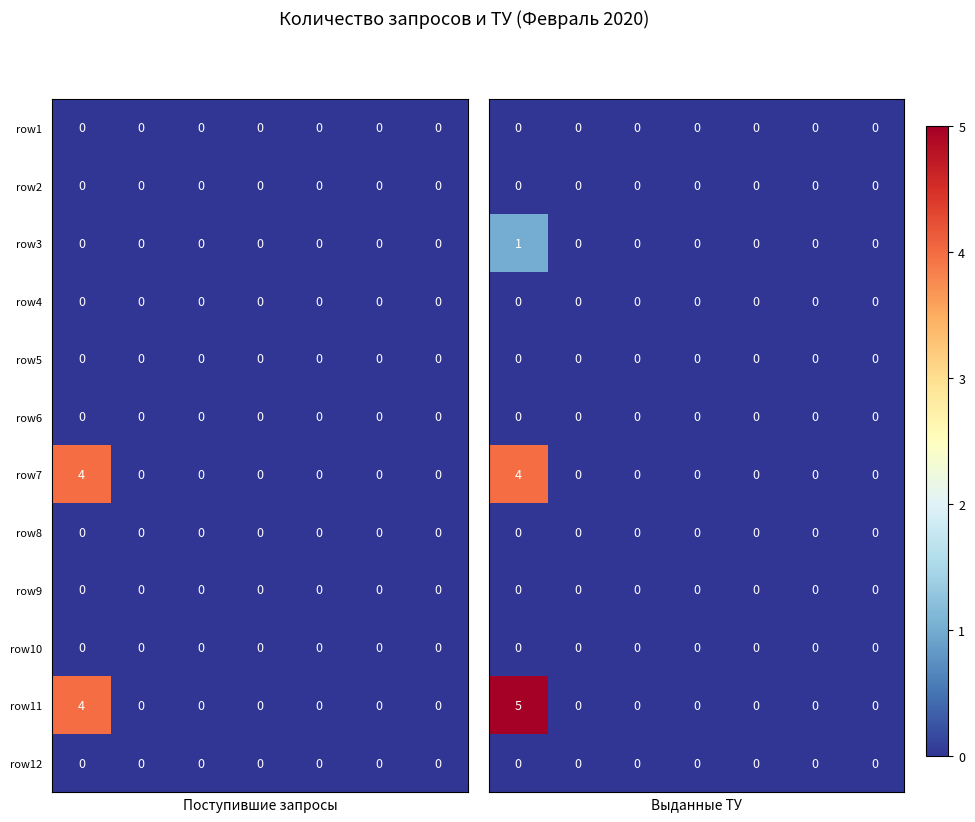

What is the highest value of the row7 series?

4